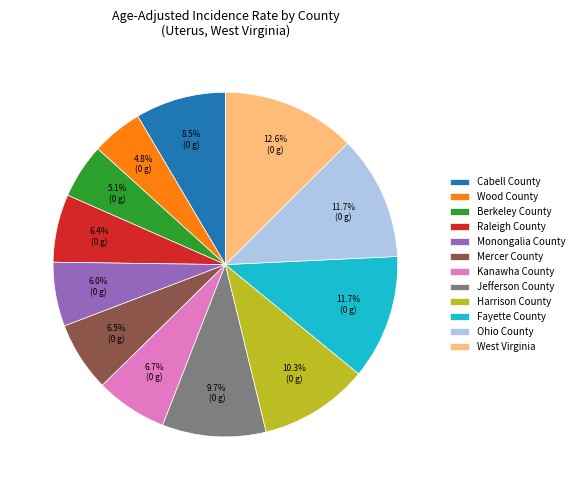

Which slice is the largest?

West Virginia